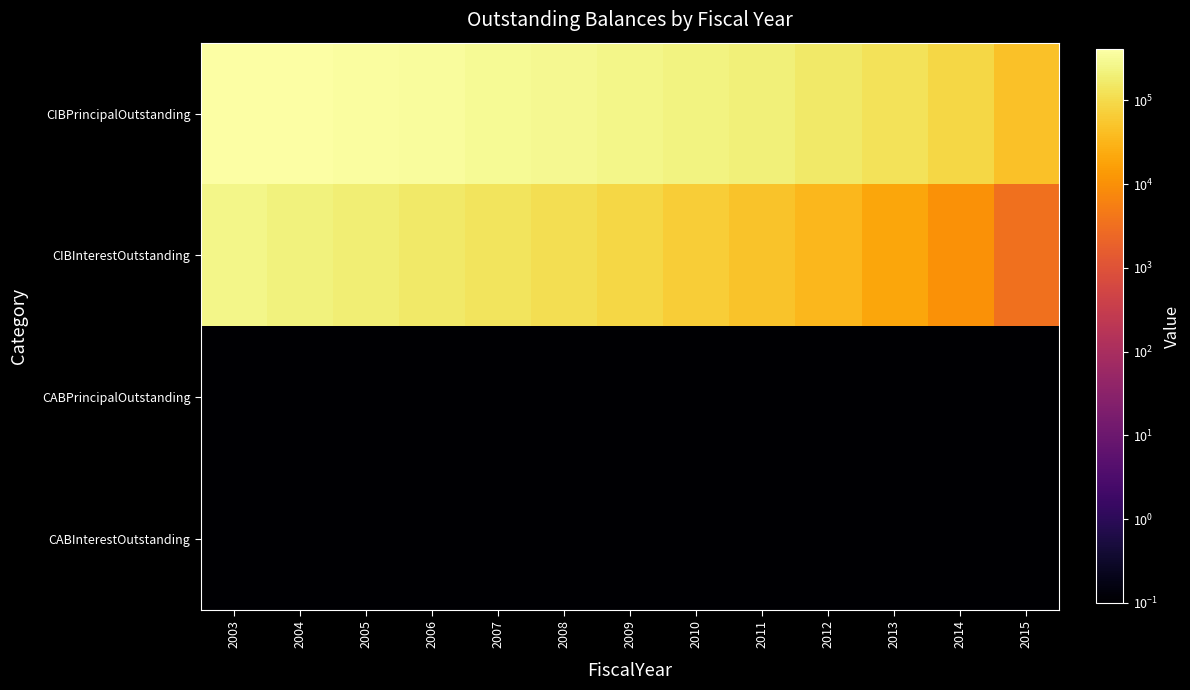

What is the spread (max minus min) of values at 2011?

199999.9